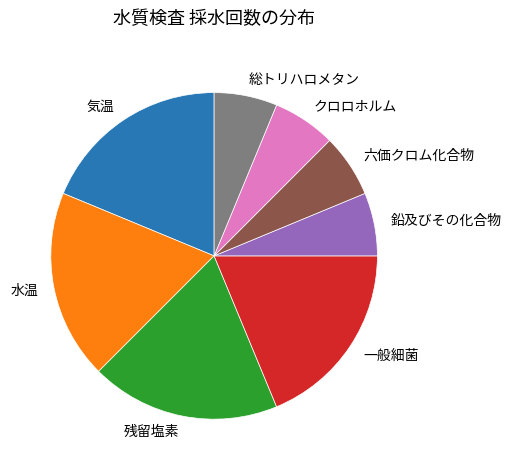

Do 残留塩素 and 水温 together represent more than half of the pie?

No